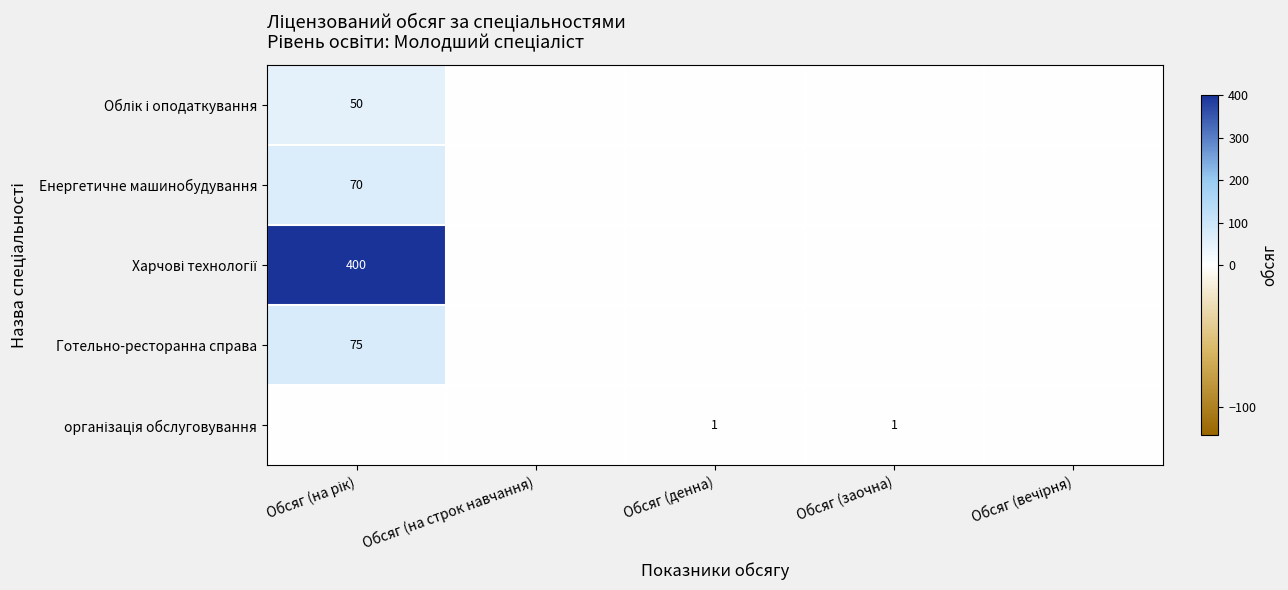

Rank the series by their maximum value, from highest to lowest.

Харчові технології, Готельно-ресторанна справа, Енергетичне машинобудування, Облік і оподаткування, організація обслуговування